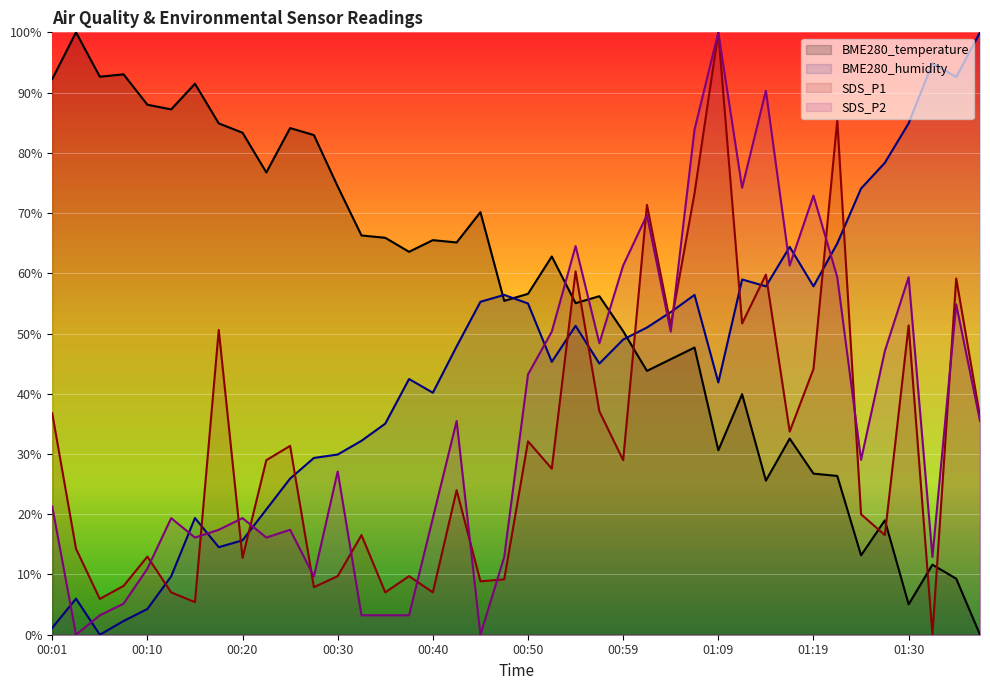

How many positive values does the BME280_humidity series have?

39